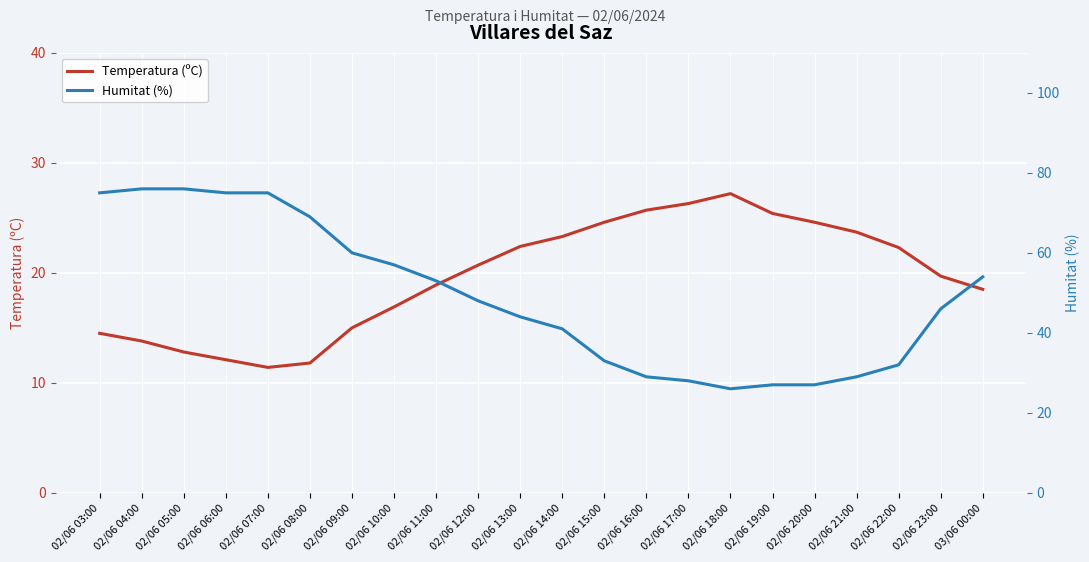

At how many categories does at least one series exceed 75?

2